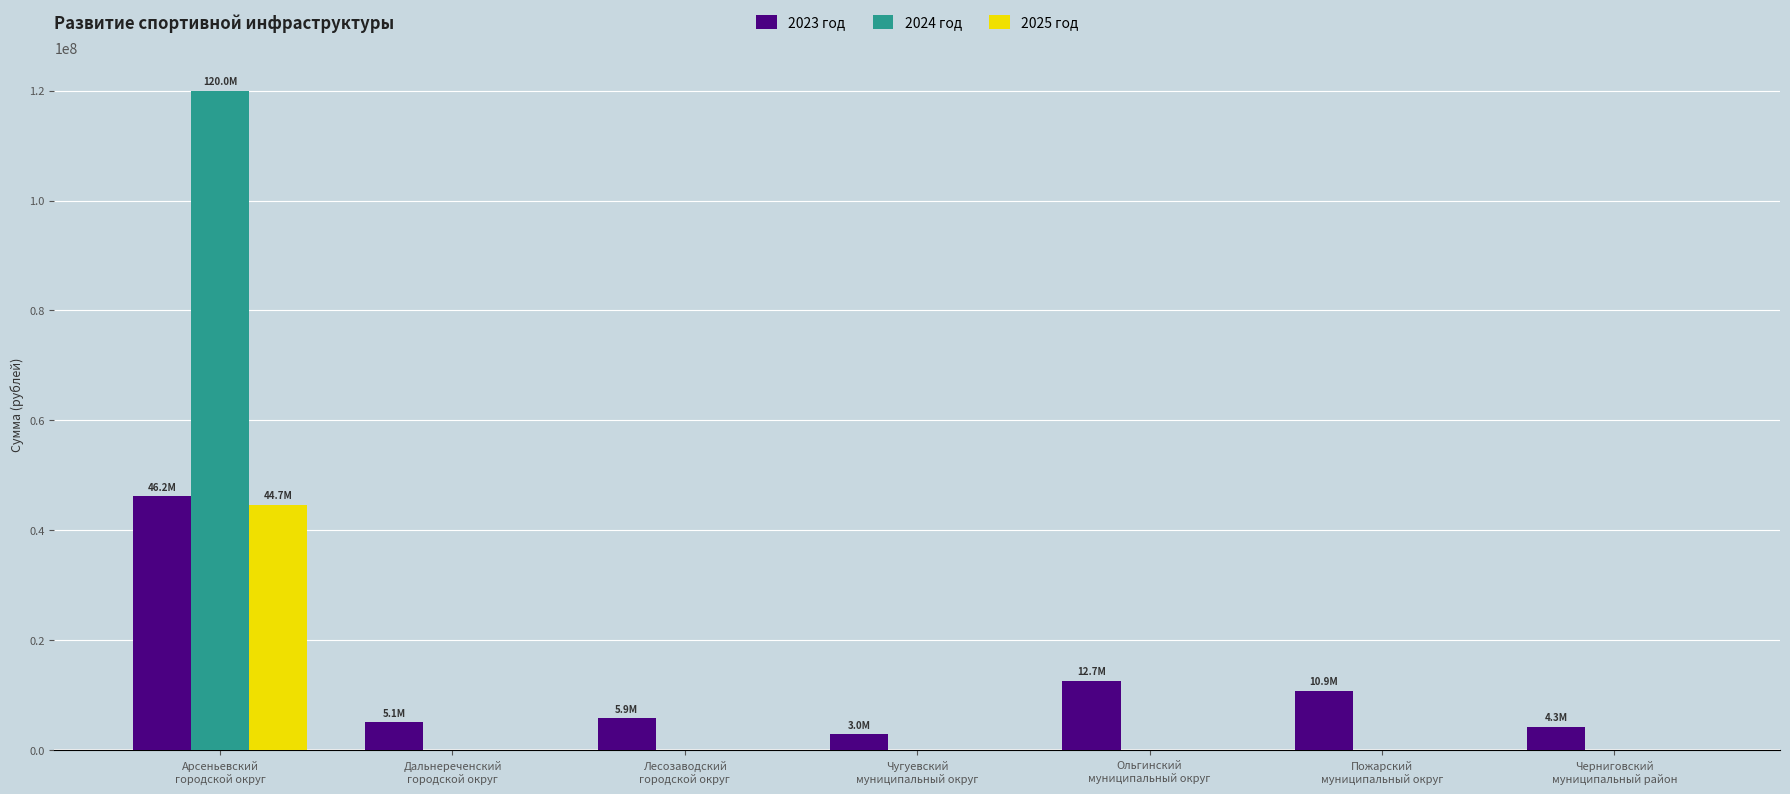

Is it true that 2024 год equals 0.0 at Дальнереченский
городской округ?

True